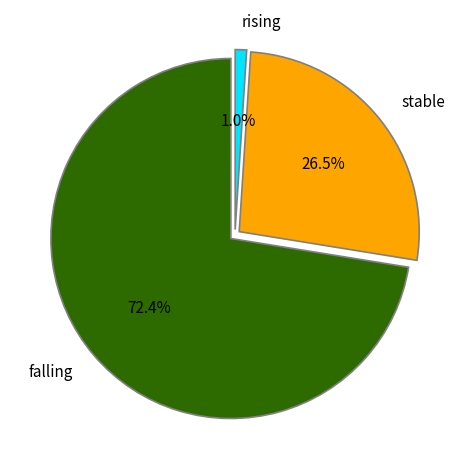

Count the number of slices in the pie.

3